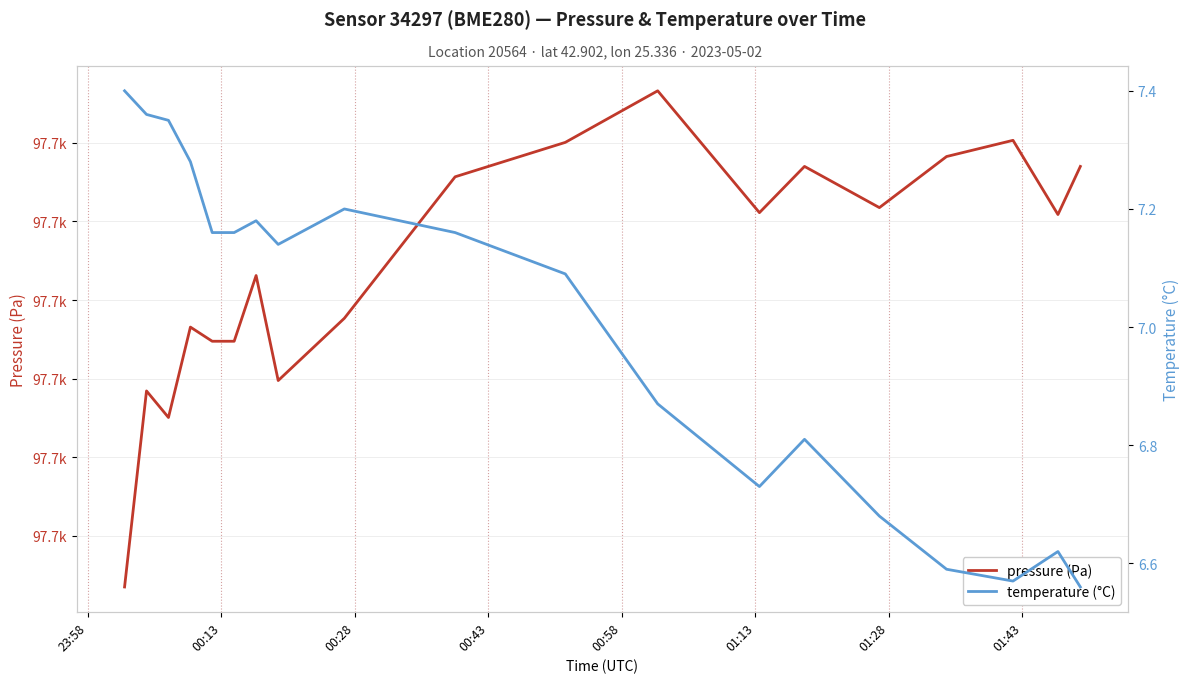

What is the smallest value displayed?

6.6